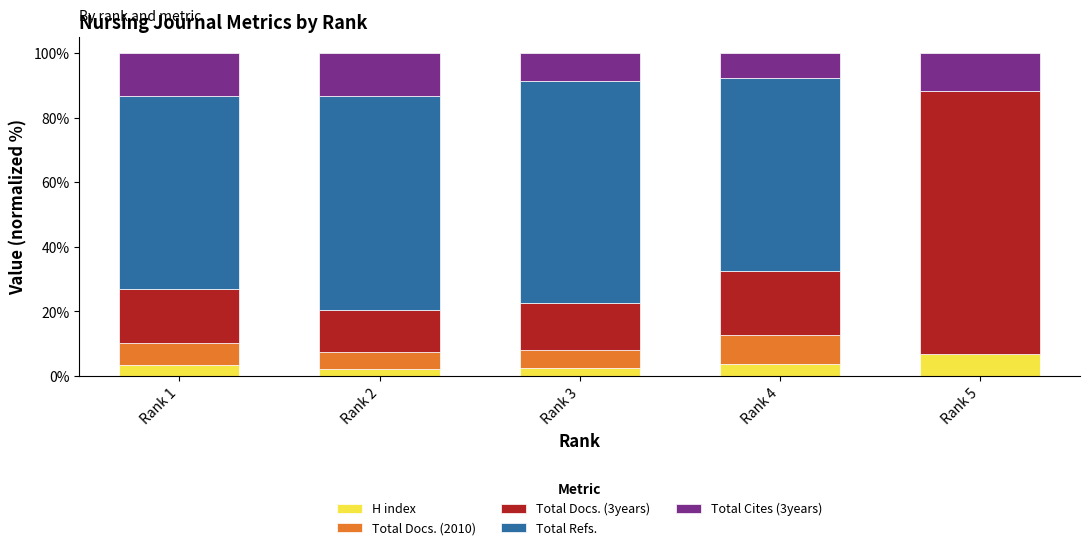

What are all the series names shown in the legend?

H index, Total Docs. (2010), Total Docs. (3years), Total Refs., Total Cites (3years)